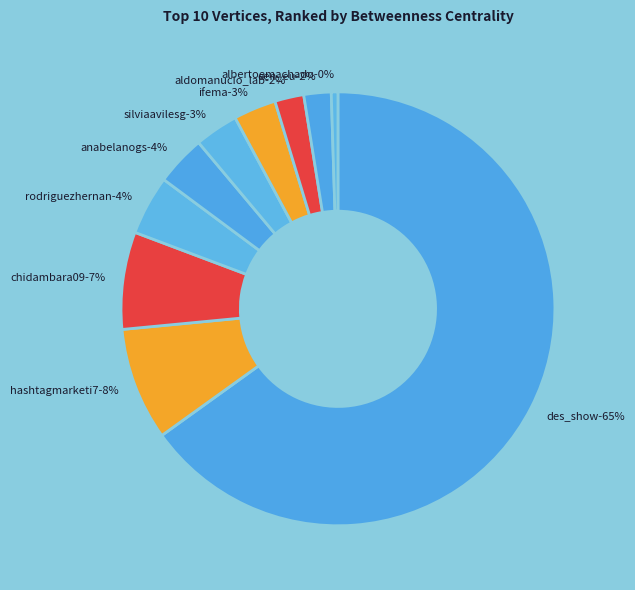

To the nearest percent, what is the difference between the aldomanucio_lab and hashtagmarketi7 slice percentages?

6%